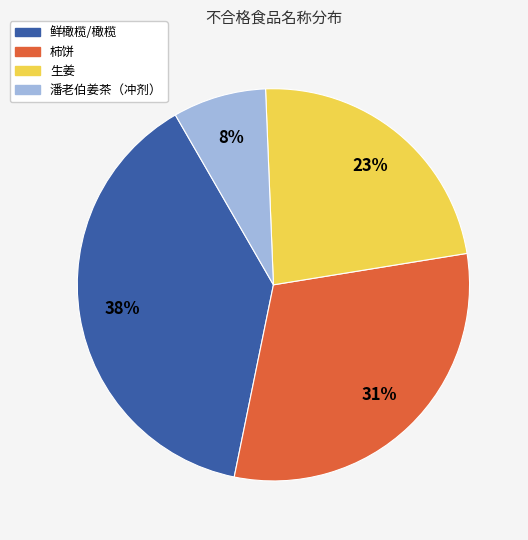

What is the smallest slice in the pie chart?

潘老伯姜茶（冲剂）